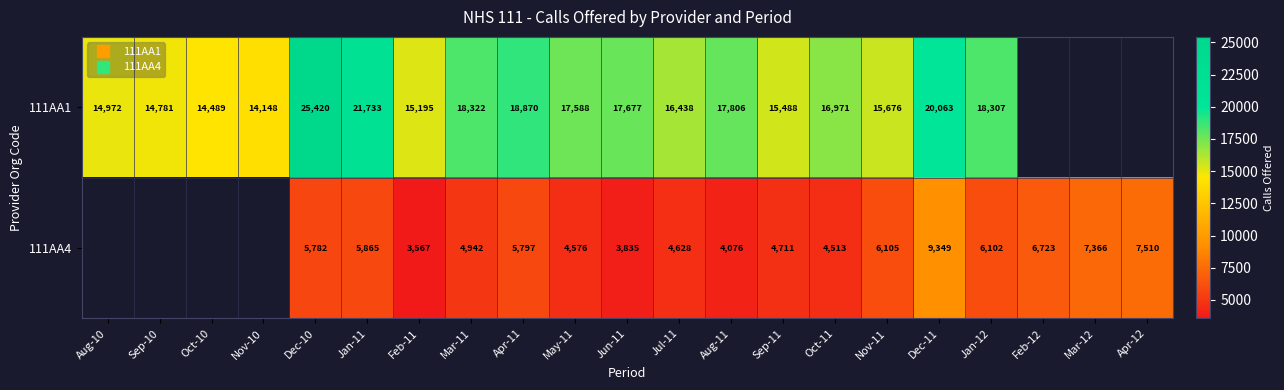

Which series has the largest range (max minus min)?

111AA1